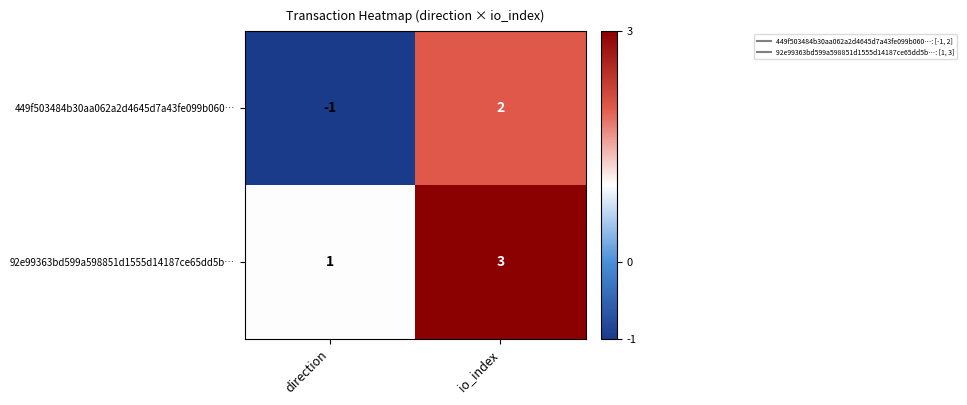

List the series in order of their overall mean, lowest first.

449f503484b30aa062a2d4645d7a43fe099b060…, 92e99363bd599a598851d1555d14187ce65dd5b…